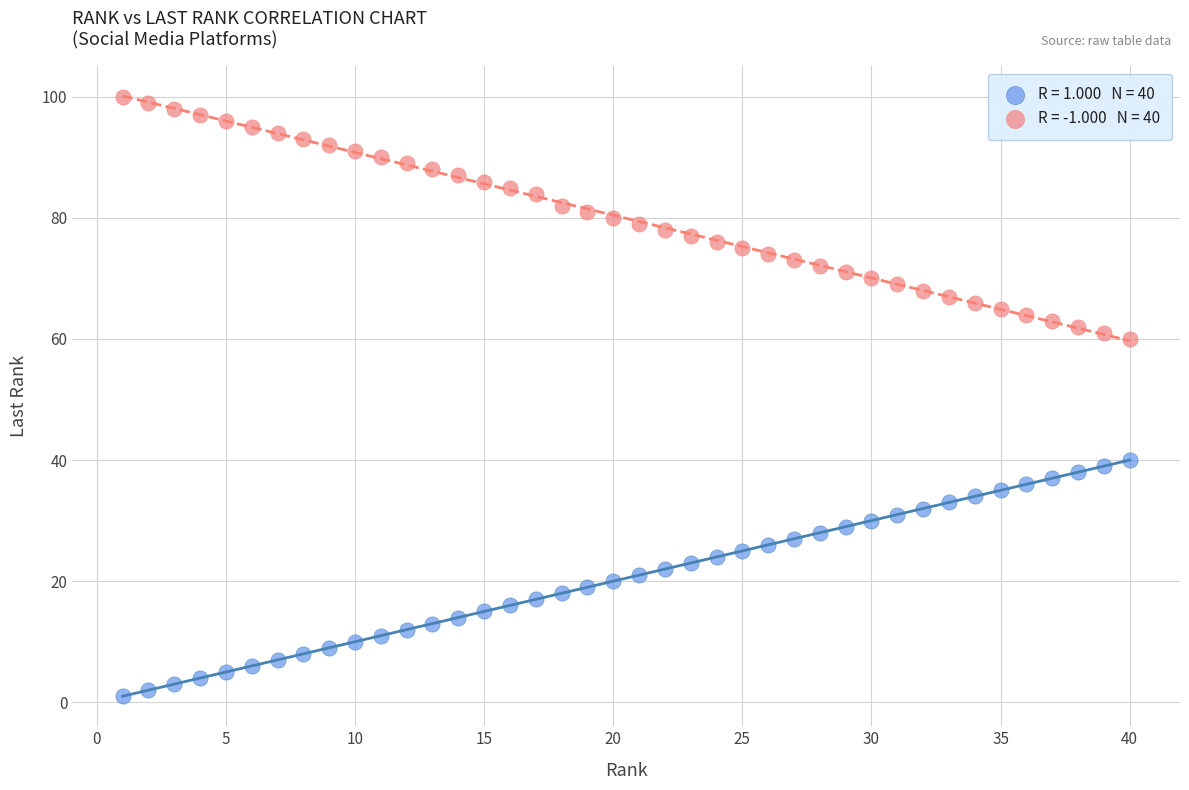

Across all data points, what is the range of X values (max minus min)?

39